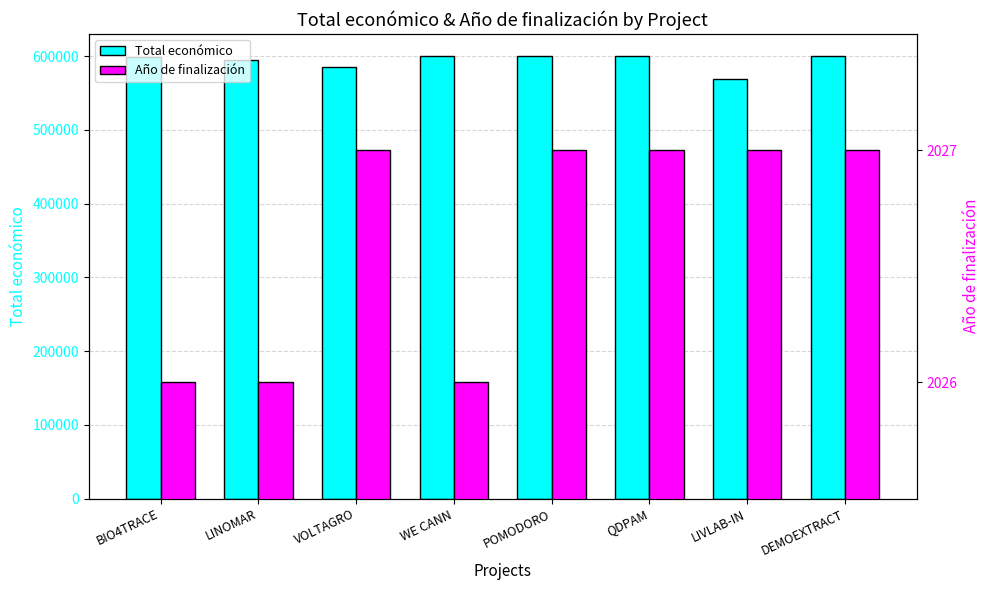

At which label does Total económico first exceed 599540?

WE CANN